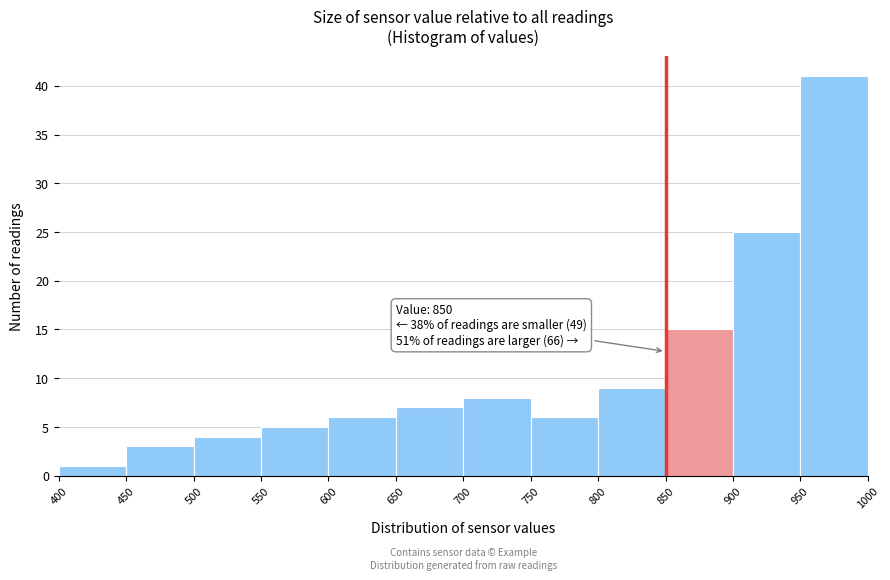

Which range on the x-axis has the tallest bar?

950 to 1000